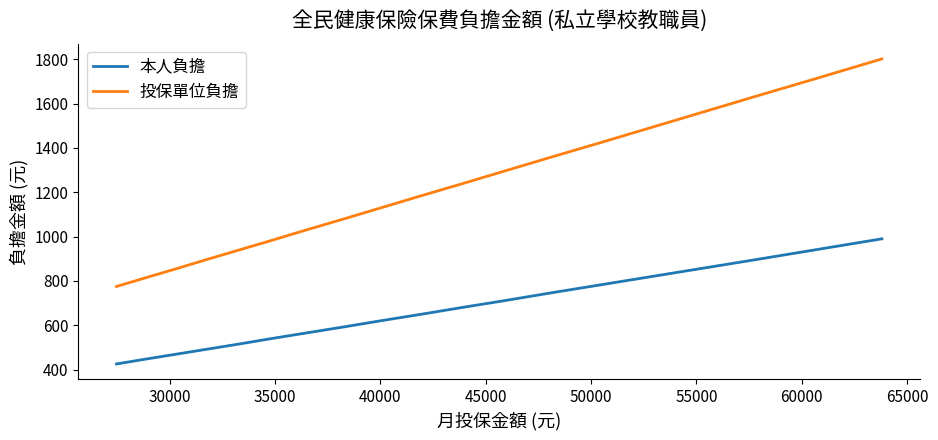

What is the smallest value displayed?

426